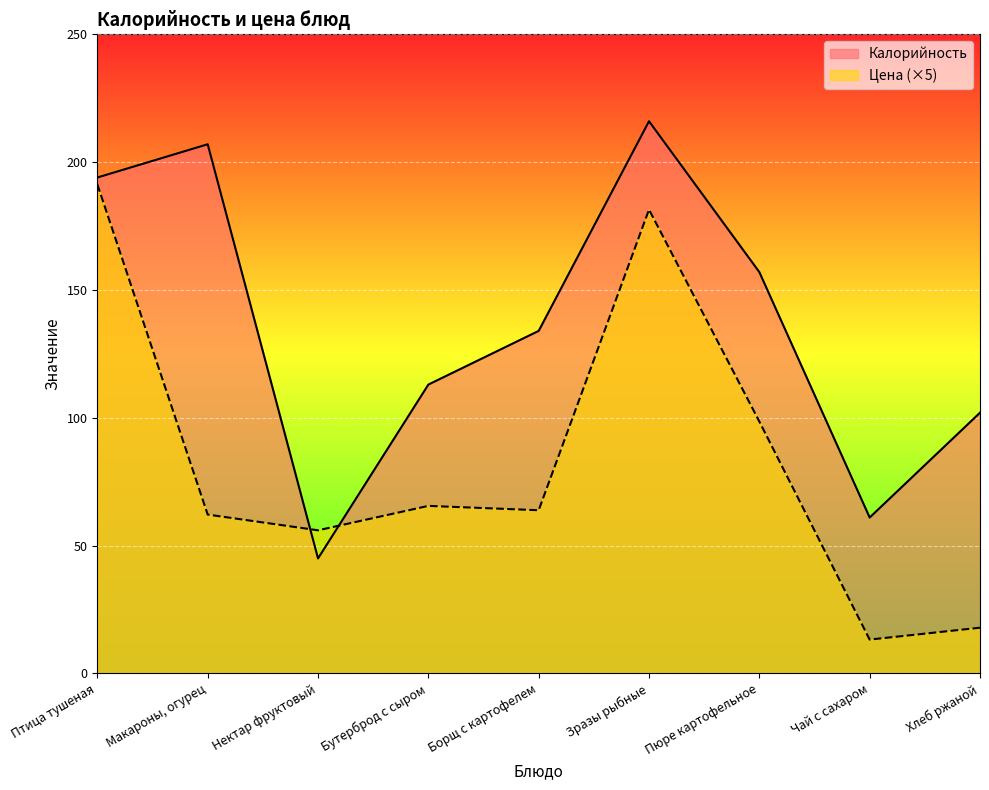

What is the sum of the Калорийность values at Макароны, огурец and Чай с сахаром?

268.0